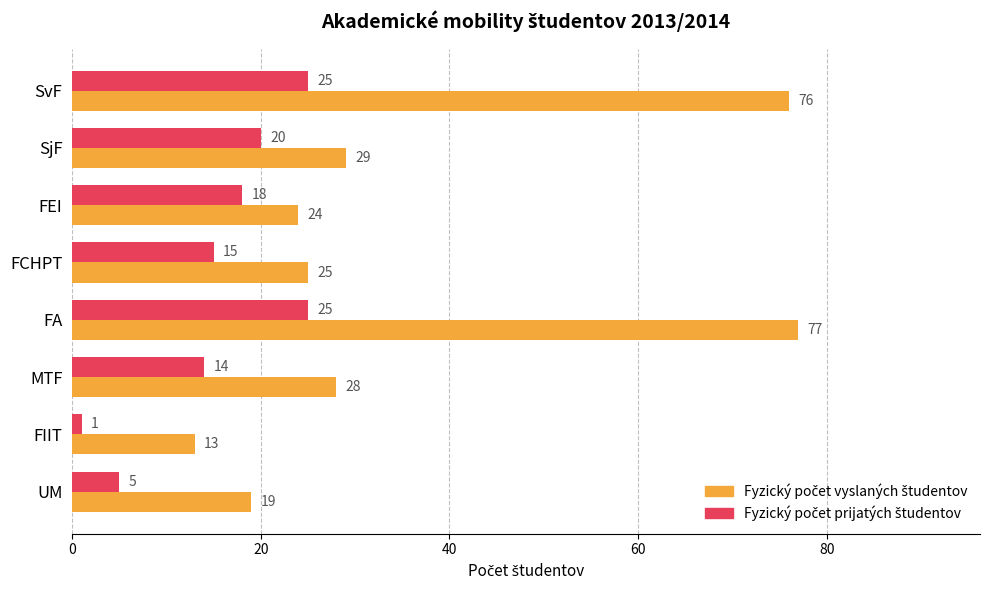

How many distinct data groups are displayed?

2